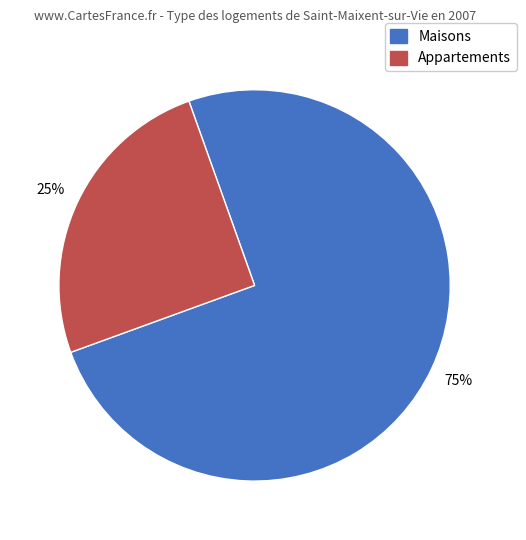

Is there any slice that represents more than half of the pie?

Yes